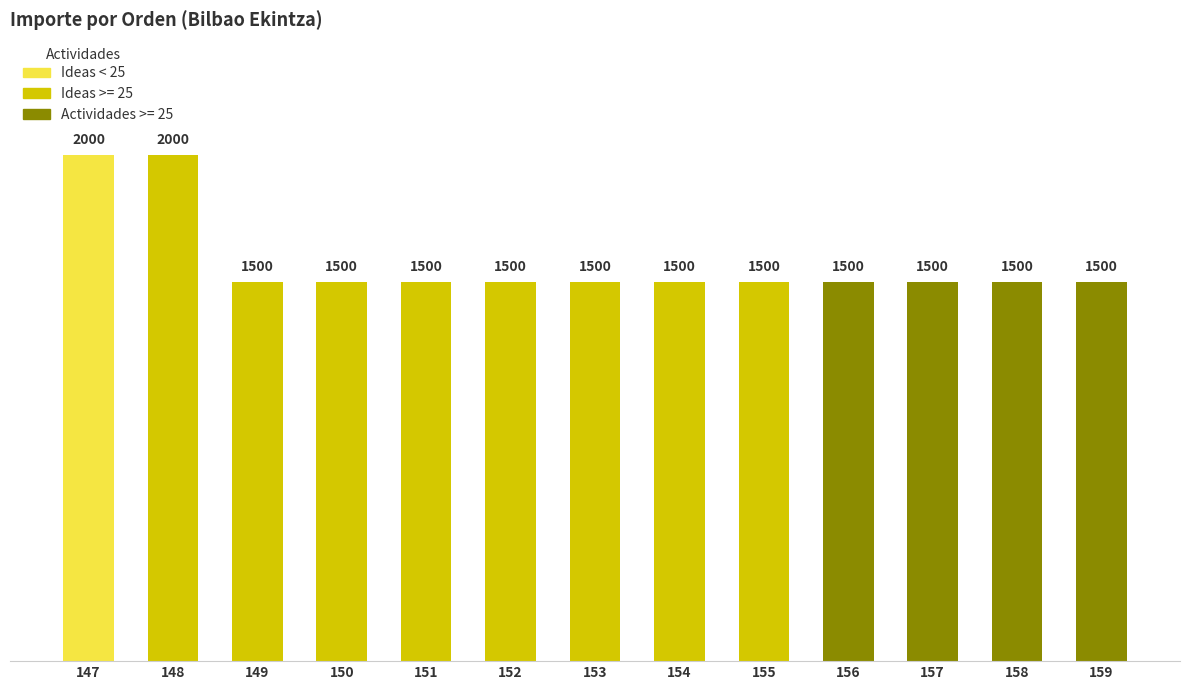

Which has a higher value, 150 or 157?

150